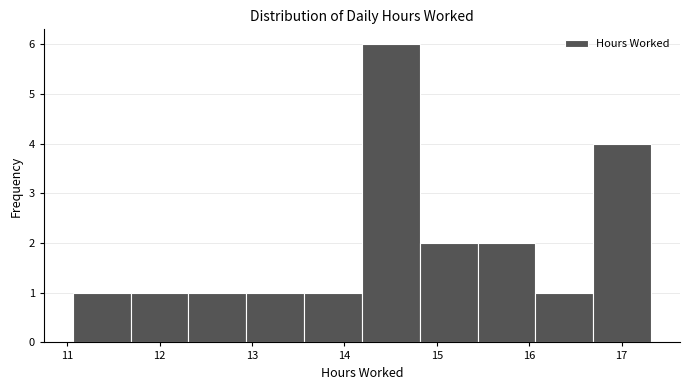

Over which range of the x-axis is the bar tallest?

14.2 to 14.8